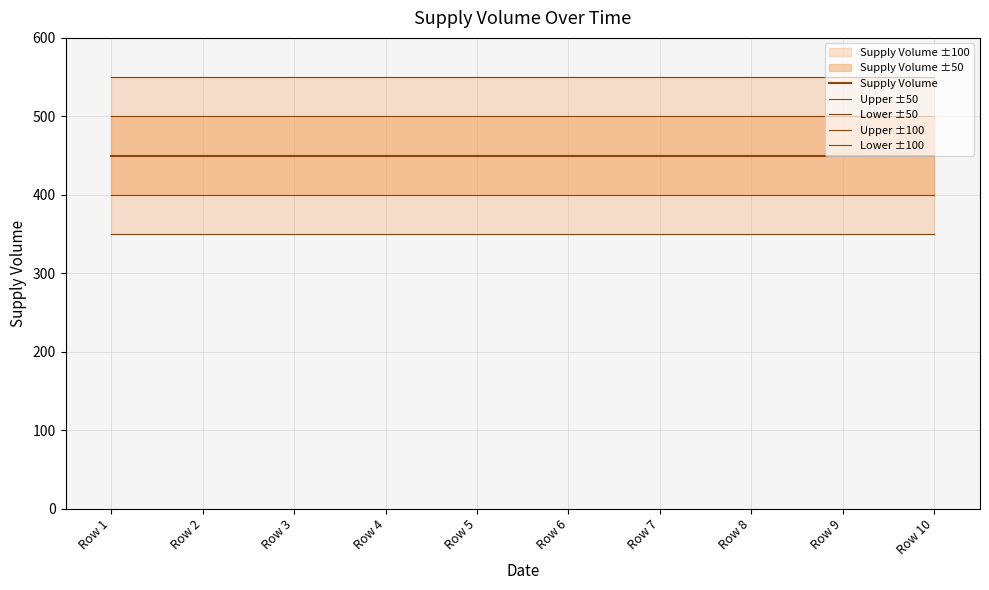

Which series has the widest spread of values?

Supply Volume